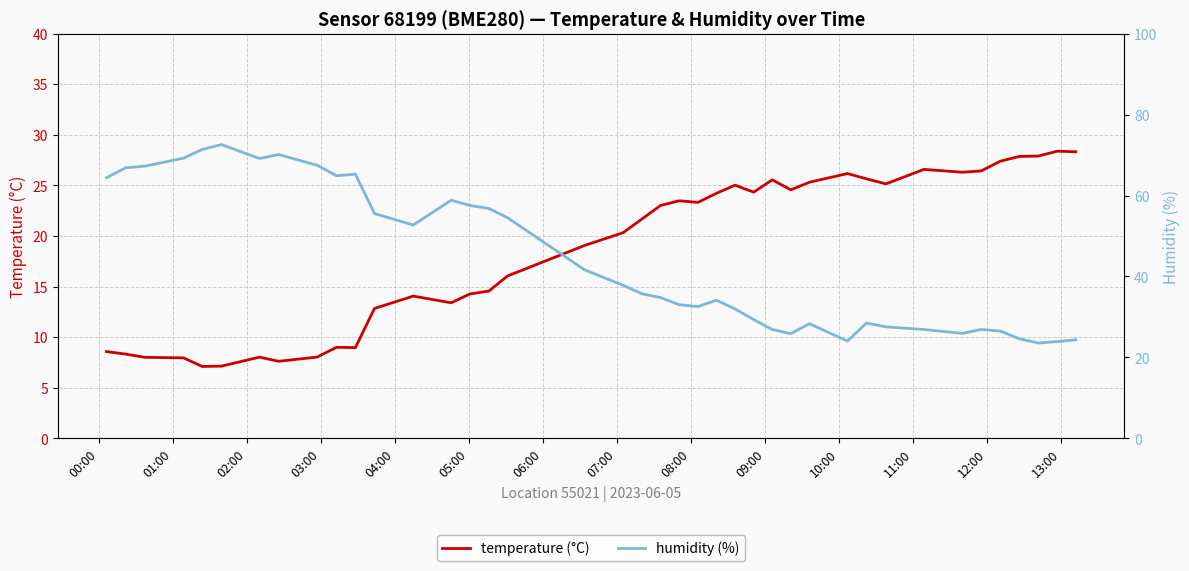

What is the lowest value of the temperature (°C) series?

7.1